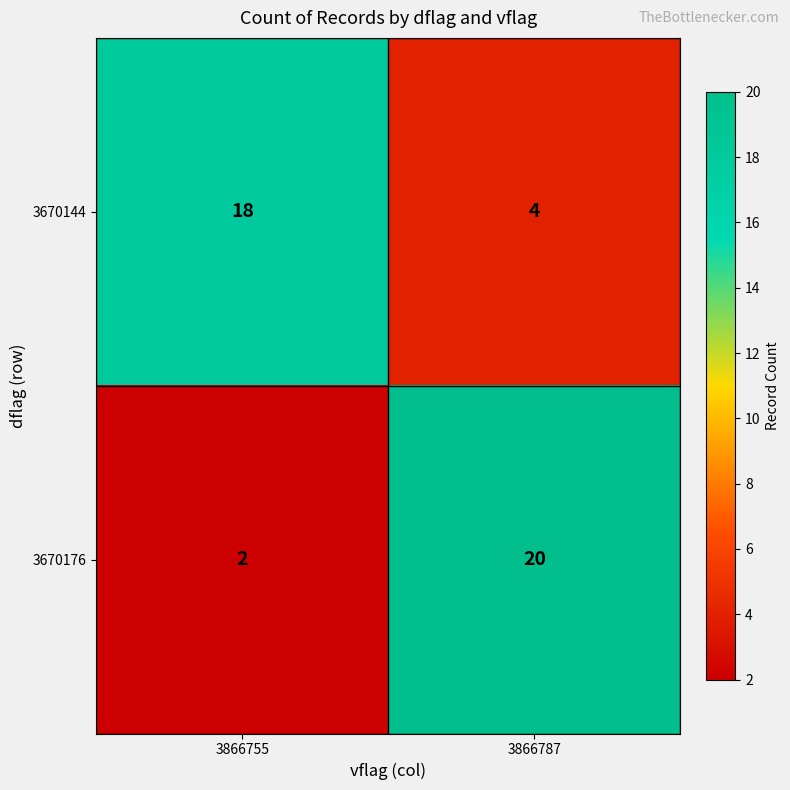

The value of 3670144 at 3866755 is 5. True or false?

False